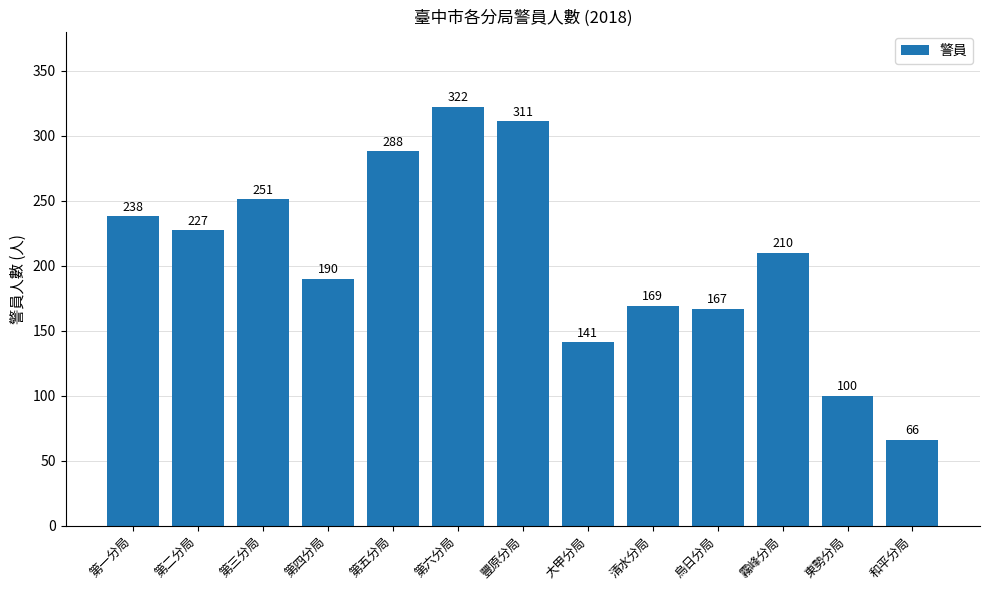

Is it true that the value at 清水分局 is 49?

False